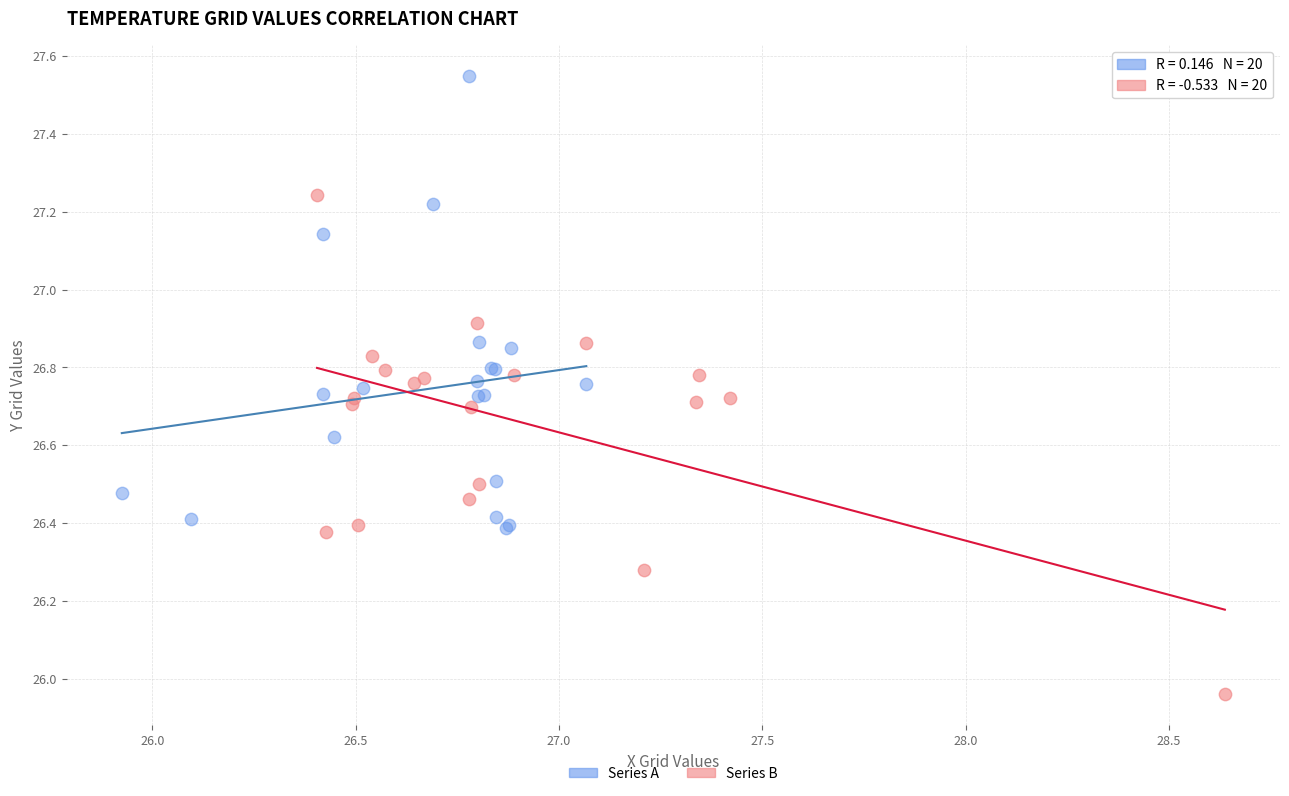

Which series contains the highest Y value?

Series A